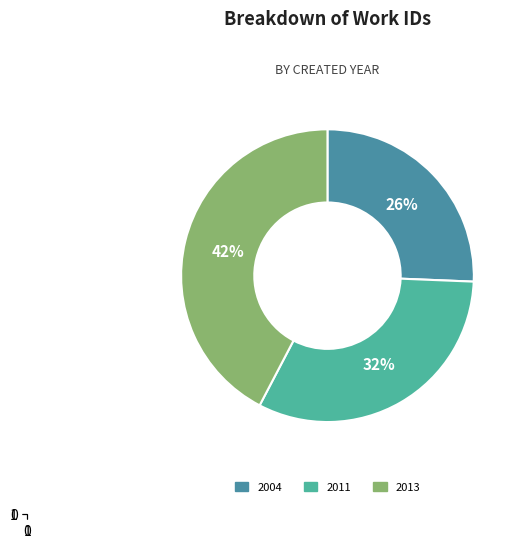

To the nearest percent, what is the average slice percentage?

33%